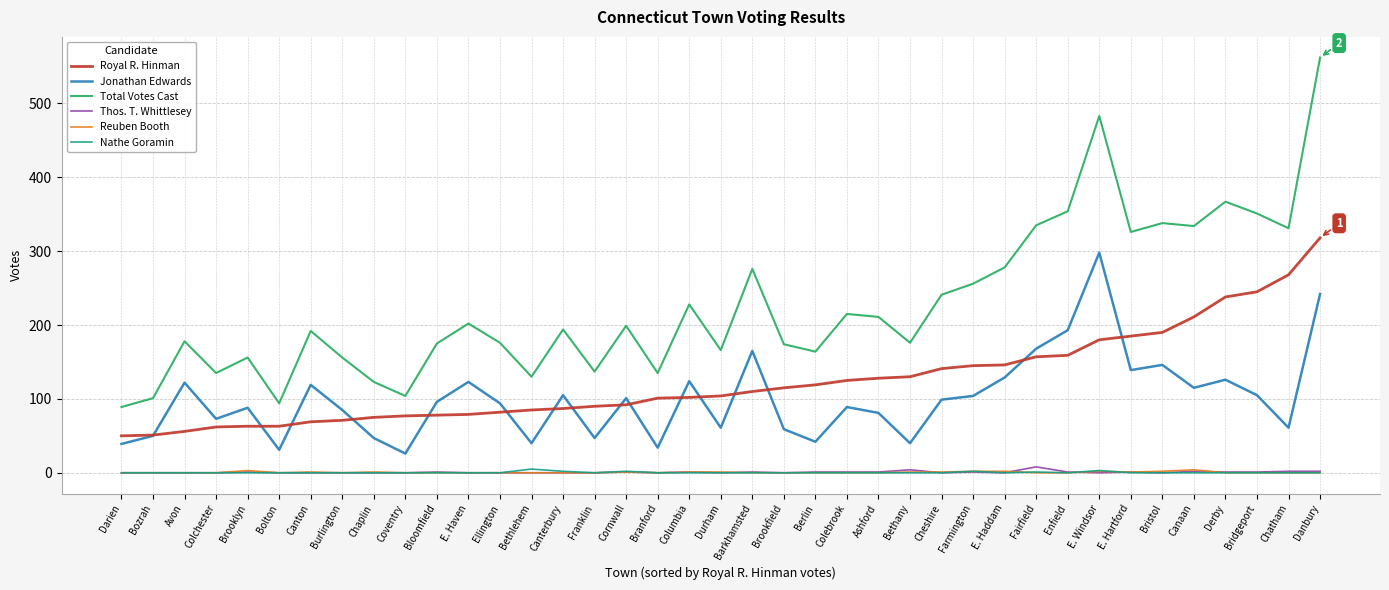

What are all the series names shown in the legend?

Royal R. Hinman, Jonathan Edwards, Total Votes Cast, Thos. T. Whittlesey, Reuben Booth, Nathe Goramin